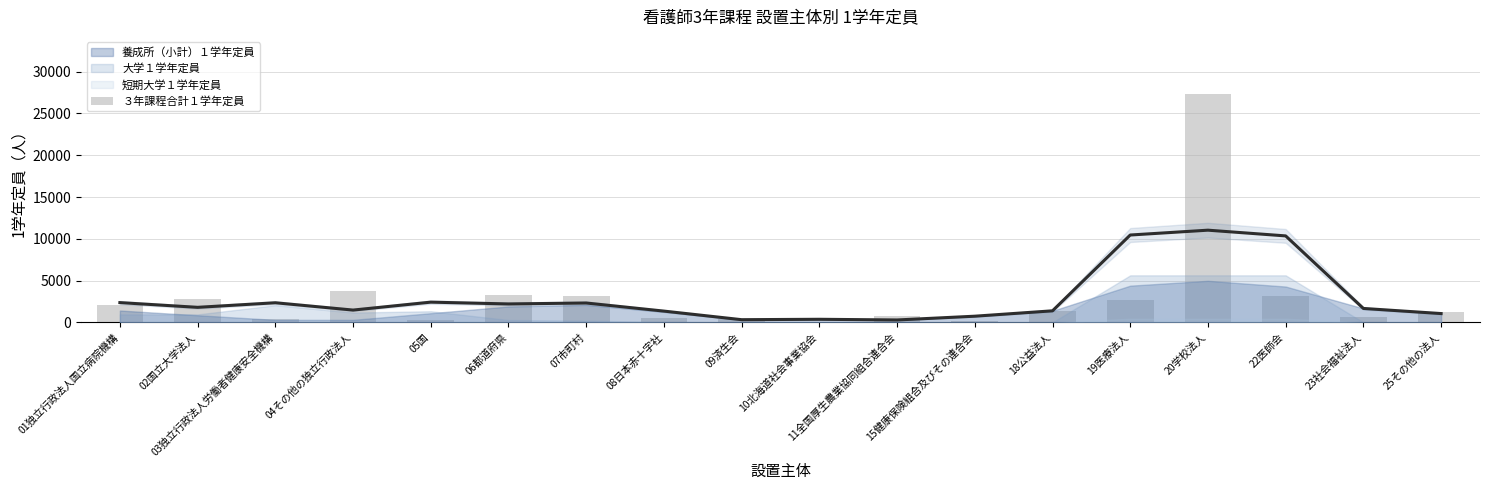

What is the change in value from 04その他の独立行政法人 to 10北海道社会事業協会?

-3732